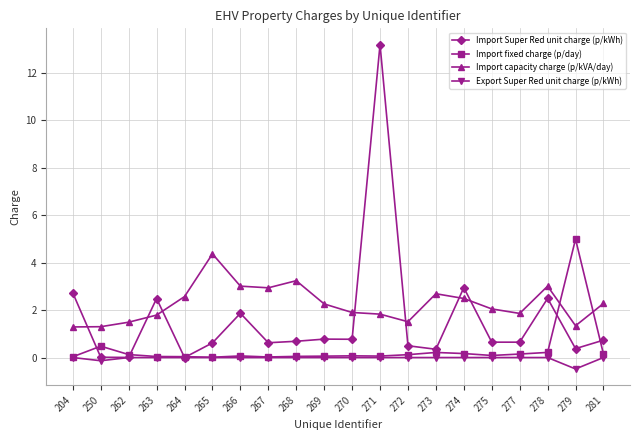

True or false: Import Super Red unit charge (p/kWh) and Import fixed charge (p/day) intersect in this chart.

True